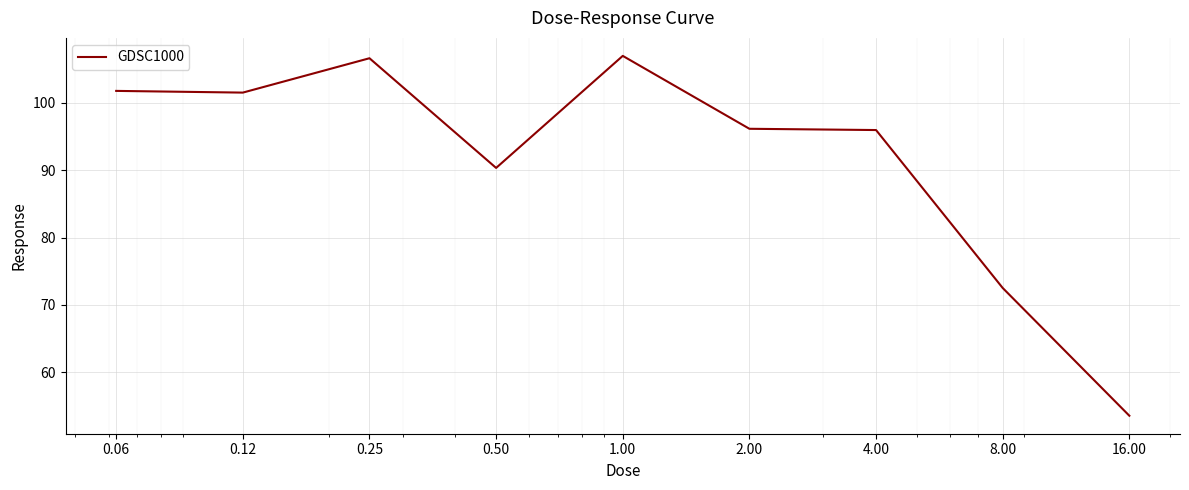

What is the sum of all values?

825.3